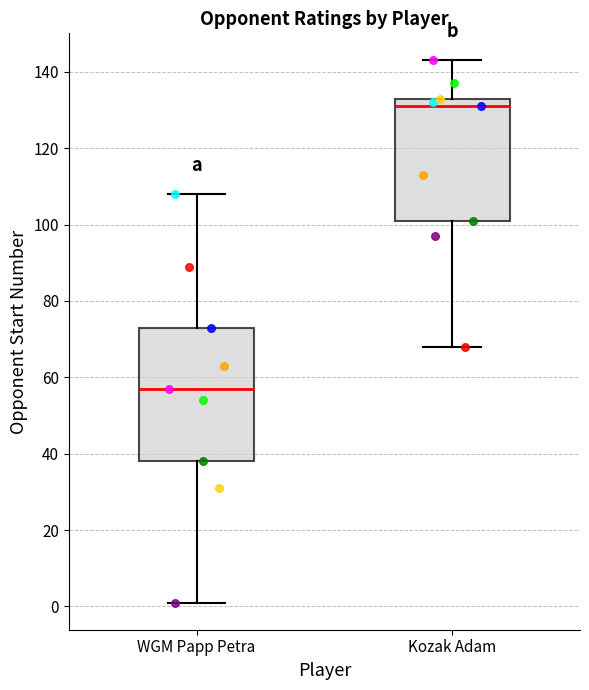

Reading left to right, read every box against the y-axis: the position of its median line, the range the box covers, and the ends of its whiskers. The values are not printed on the chart, so give them approximately, as read against the axis.

WGM Papp Petra: median 58, box 38 to 74, whiskers 2 to 108
Kozak Adam: median 132, box 102 to 134, whiskers 68 to 144